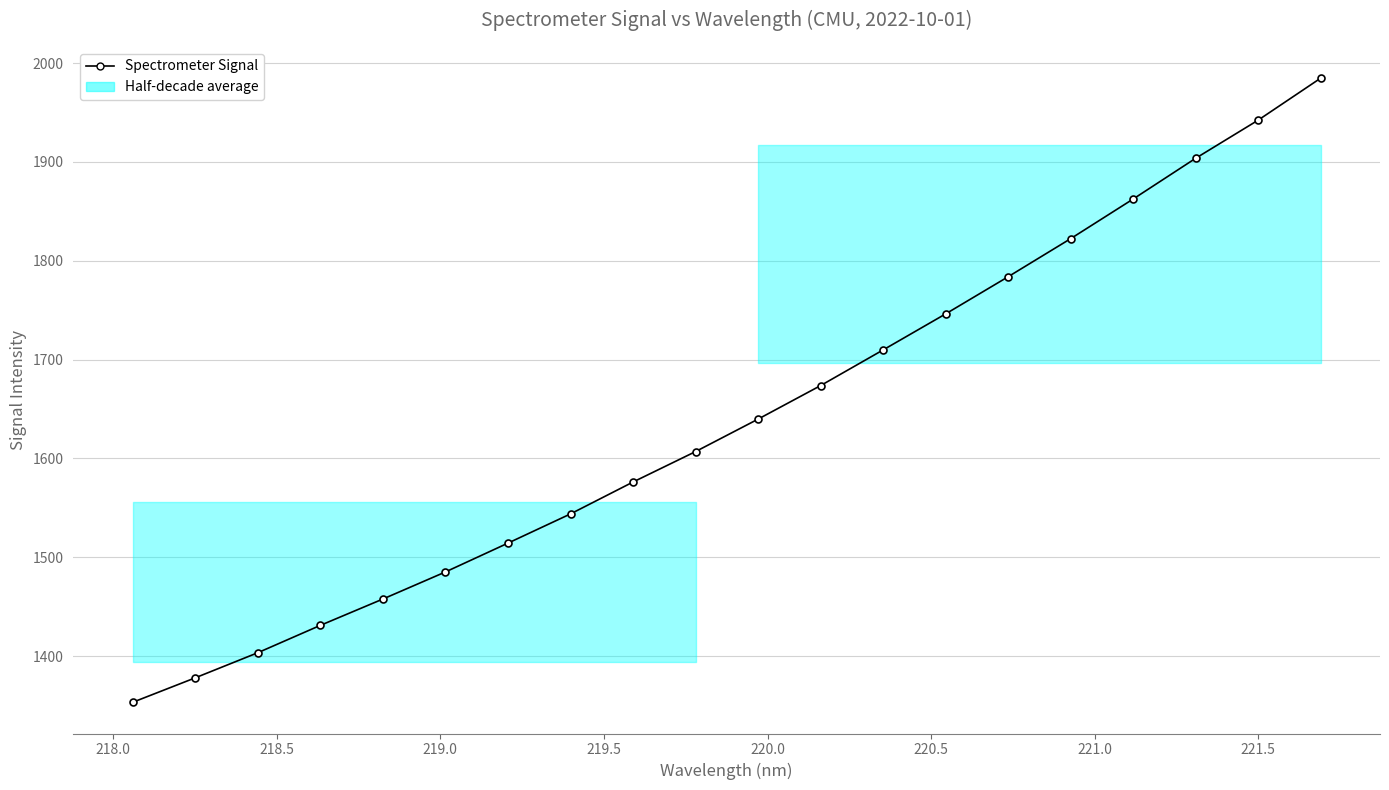

What is the greatest value displayed?

1984.8